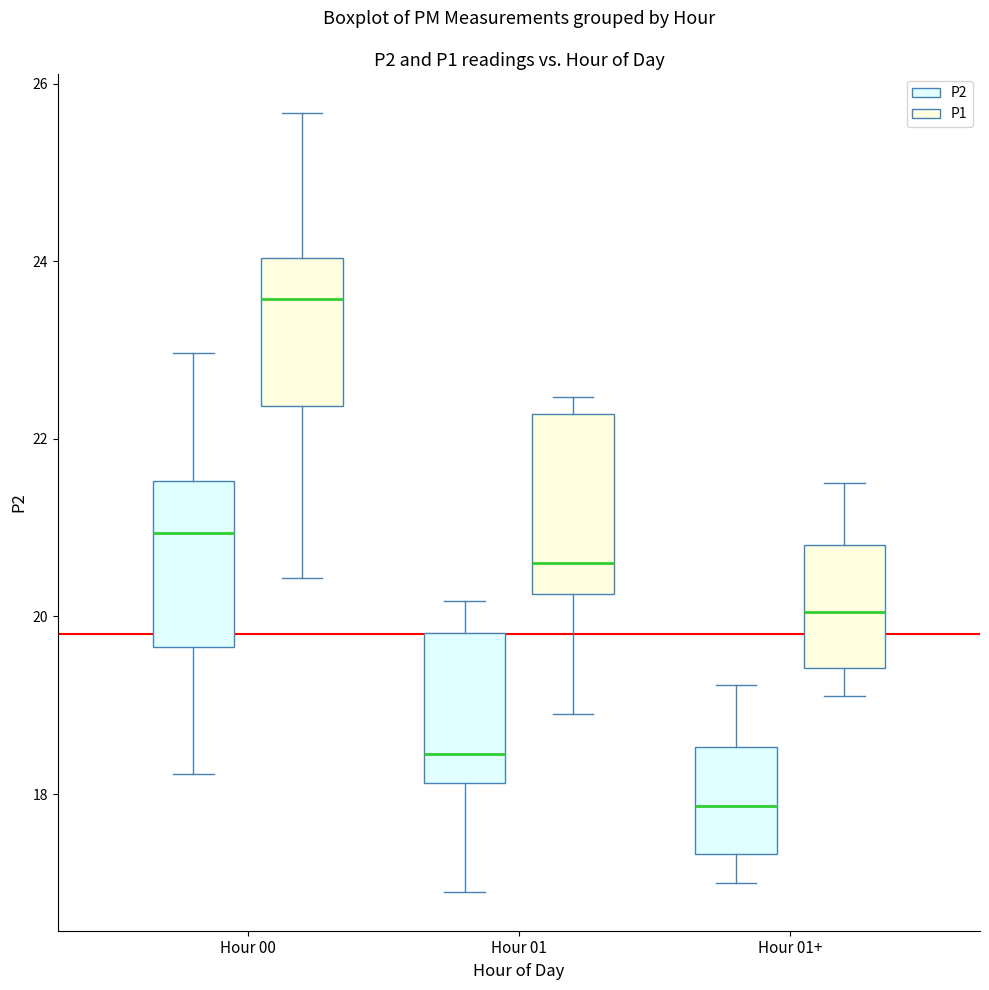

Reading left to right, read every box against the y-axis: the position of its median line, the range the box covers, and the ends of its whiskers. The values are not printed on the chart, so give them approximately, as read against the axis.

Hour 00 (P2): median 21.0, box 19.6 to 21.6, whiskers 18.2 to 23.0
Hour 00 (P1): median 23.6, box 22.4 to 24.0, whiskers 20.4 to 25.6
Hour 01 (P2): median 18.4, box 18.2 to 19.8, whiskers 17.0 to 20.2
Hour 01 (P1): median 20.6, box 20.2 to 22.2, whiskers 19.0 to 22.4
Hour 01+ (P2): median 17.8, box 17.4 to 18.6, whiskers 17.0 to 19.2
Hour 01+ (P1): median 20.0, box 19.4 to 20.8, whiskers 19.2 to 21.6